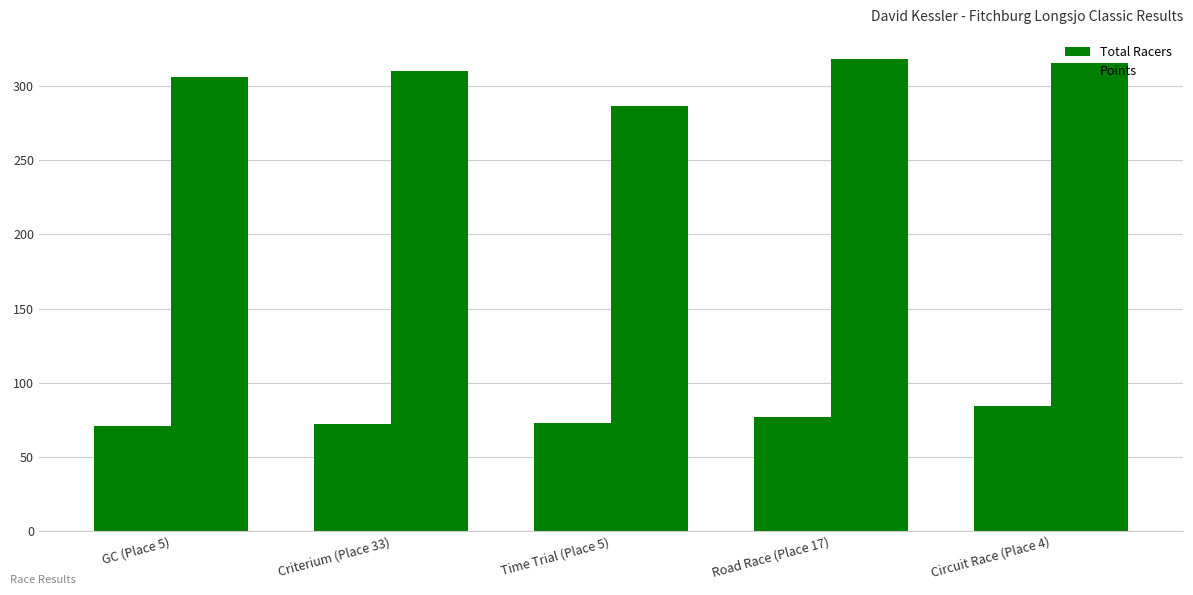

Reading left to right, what are all the values shown in this chart?

Total Racers: 71.0	72.0	73.0	77.0	84.0
Points: 306.3	310.4	286.4	318.7	316.0